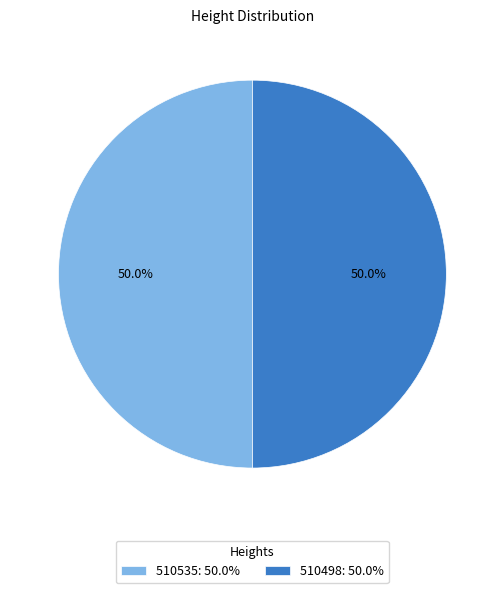

Is the sum of 510535: 50.0% and 510498: 50.0% greater than half?

Yes